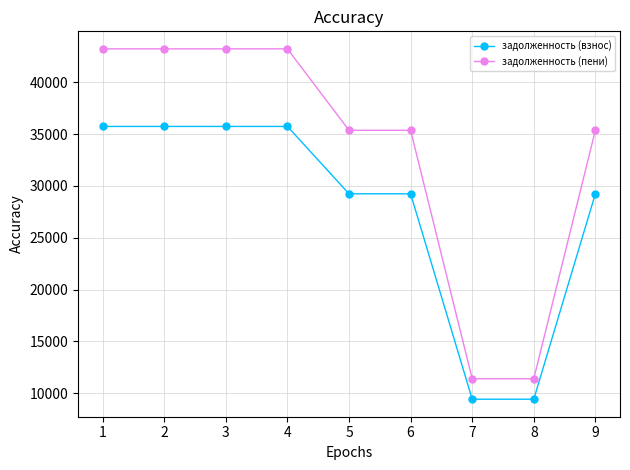

Reading left to right, transcribe all the data shown in this chart.

задолженность (взнос): 35732.4	35732.4	35732.4	35732.4	29235.6	29235.6	9420.4	9420.4	29235.6
задолженность (пени): 43216.8	43216.8	43216.8	43216.8	35359.2	35359.2	11393.5	11393.5	35359.2